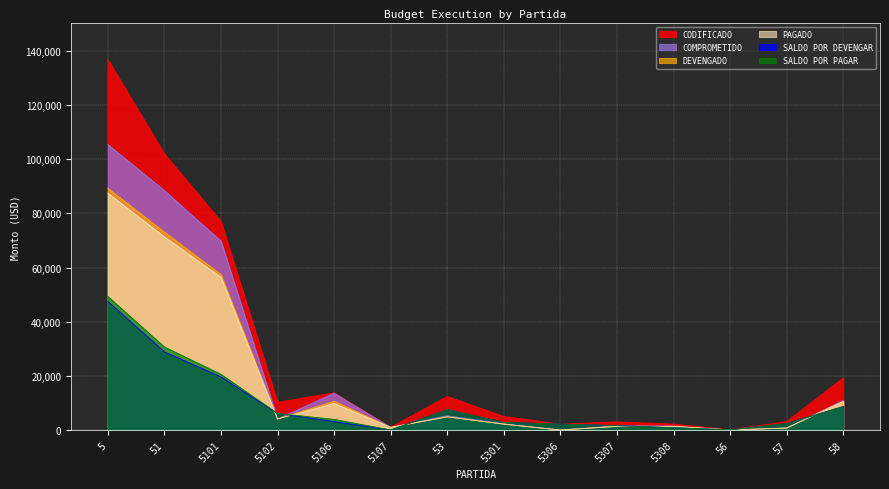

How many lines are shown in the chart?

6